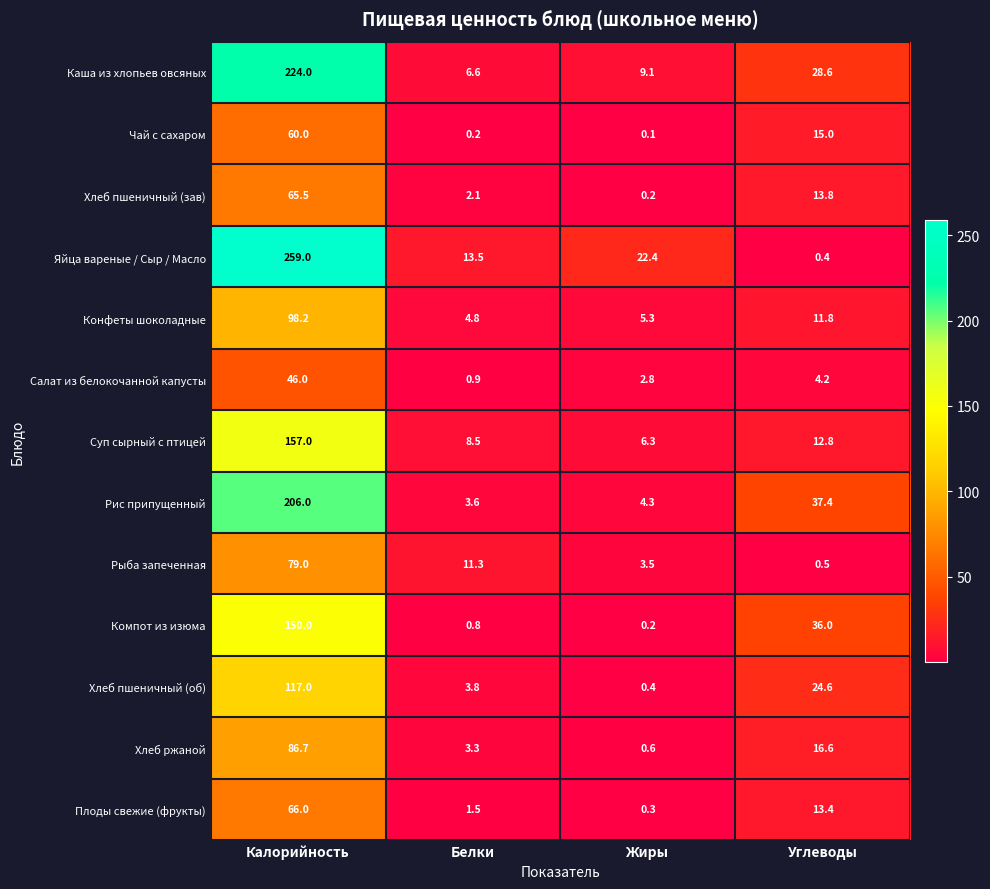

What is the average value of the Хлеб ржаной series?

26.8